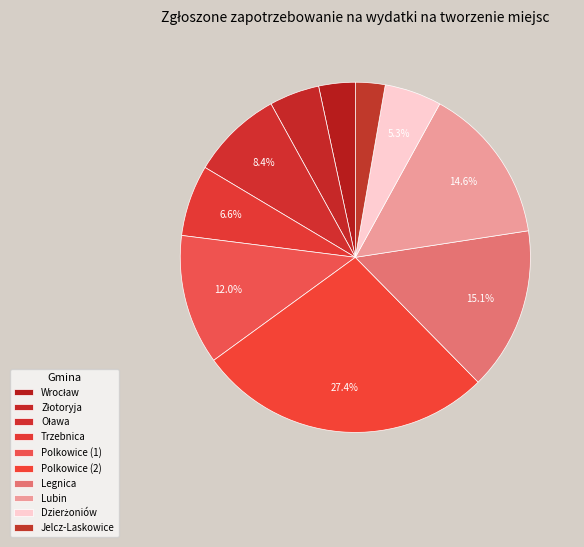

Count the number of slices in the pie.

10